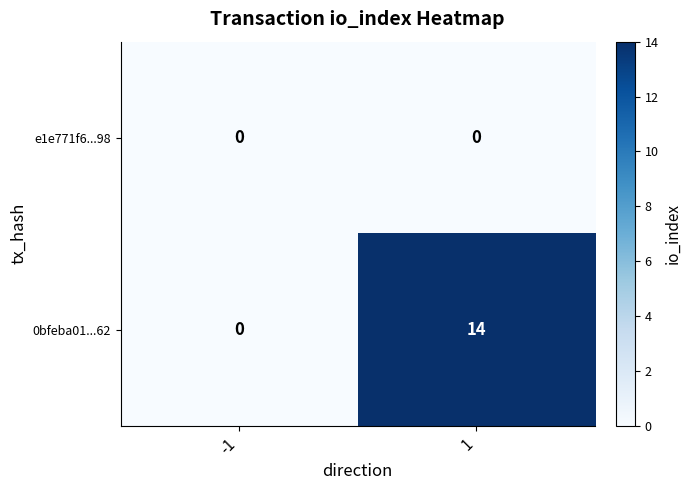

True or false: 0bfeba01...62 has a value of 14 at 1.

True